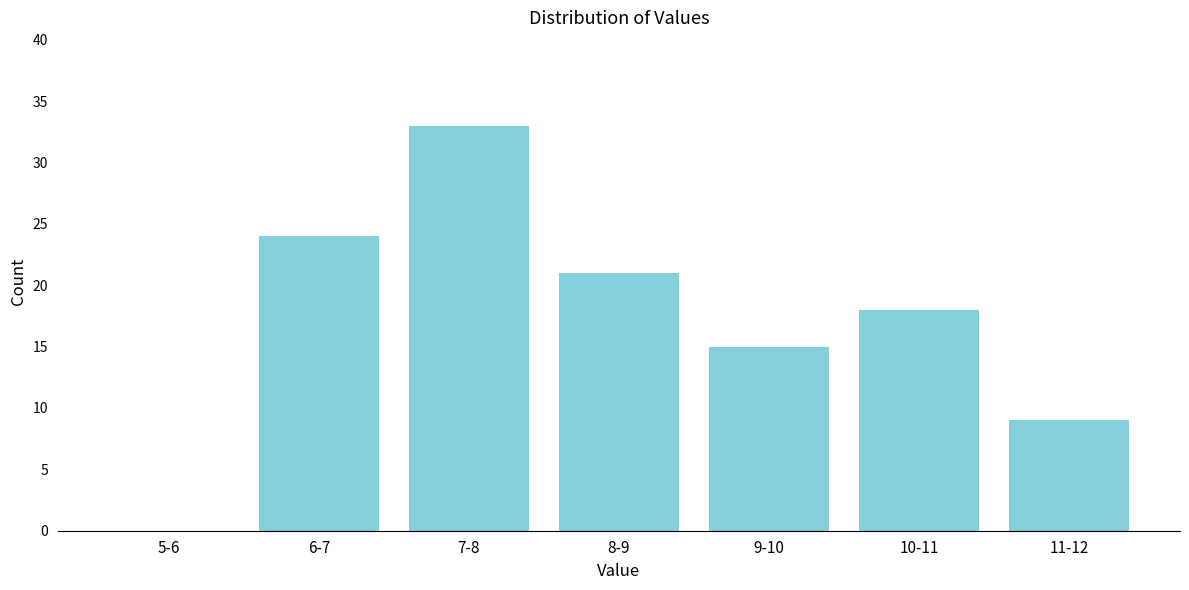

Reading left to right, extract all data points from this chart.

5-6=0	6-7=24	7-8=33	8-9=21	9-10=15	10-11=18	11-12=9